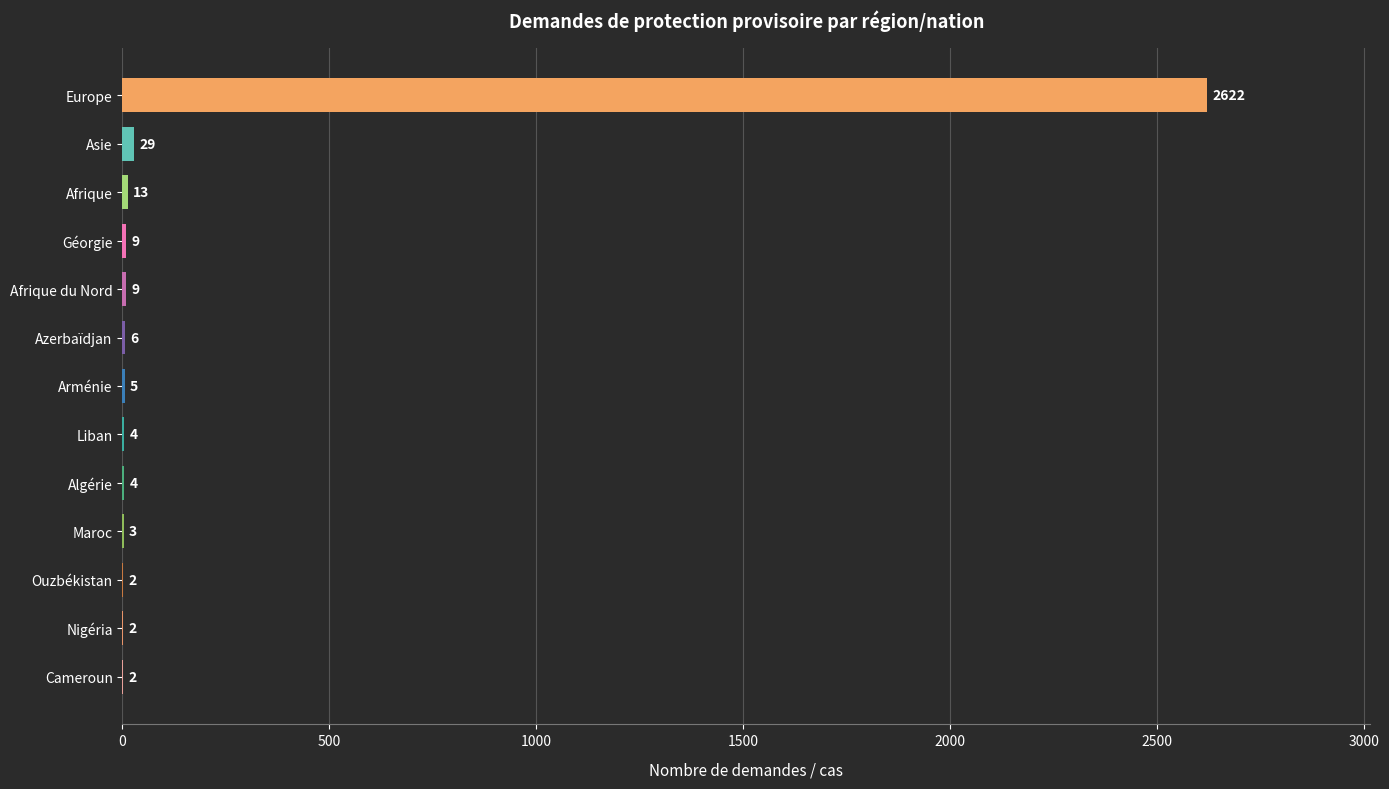

What is the sum of all values?

2710